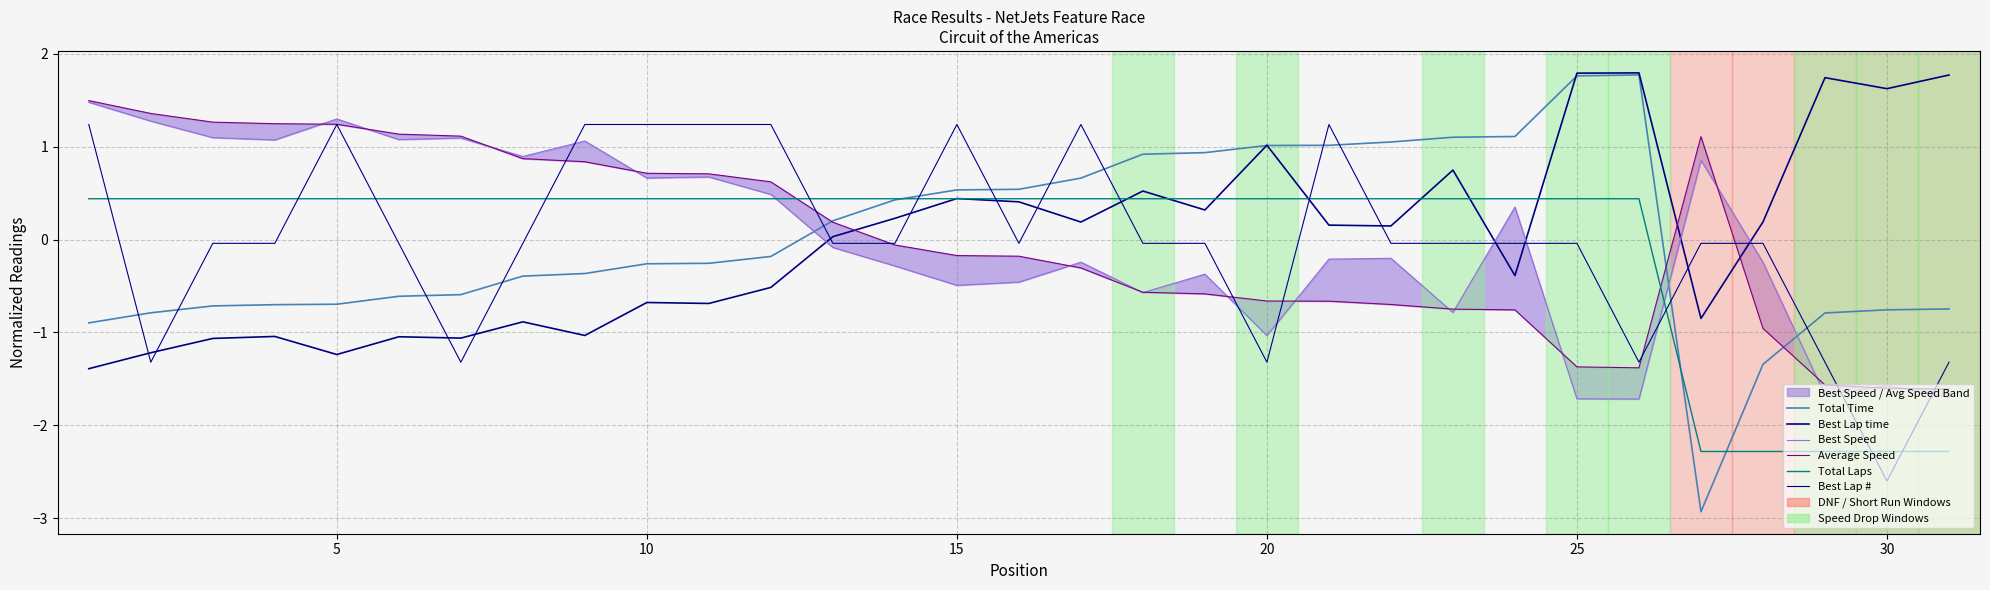

What is the lowest value of the Best Lap time series?

-1.4